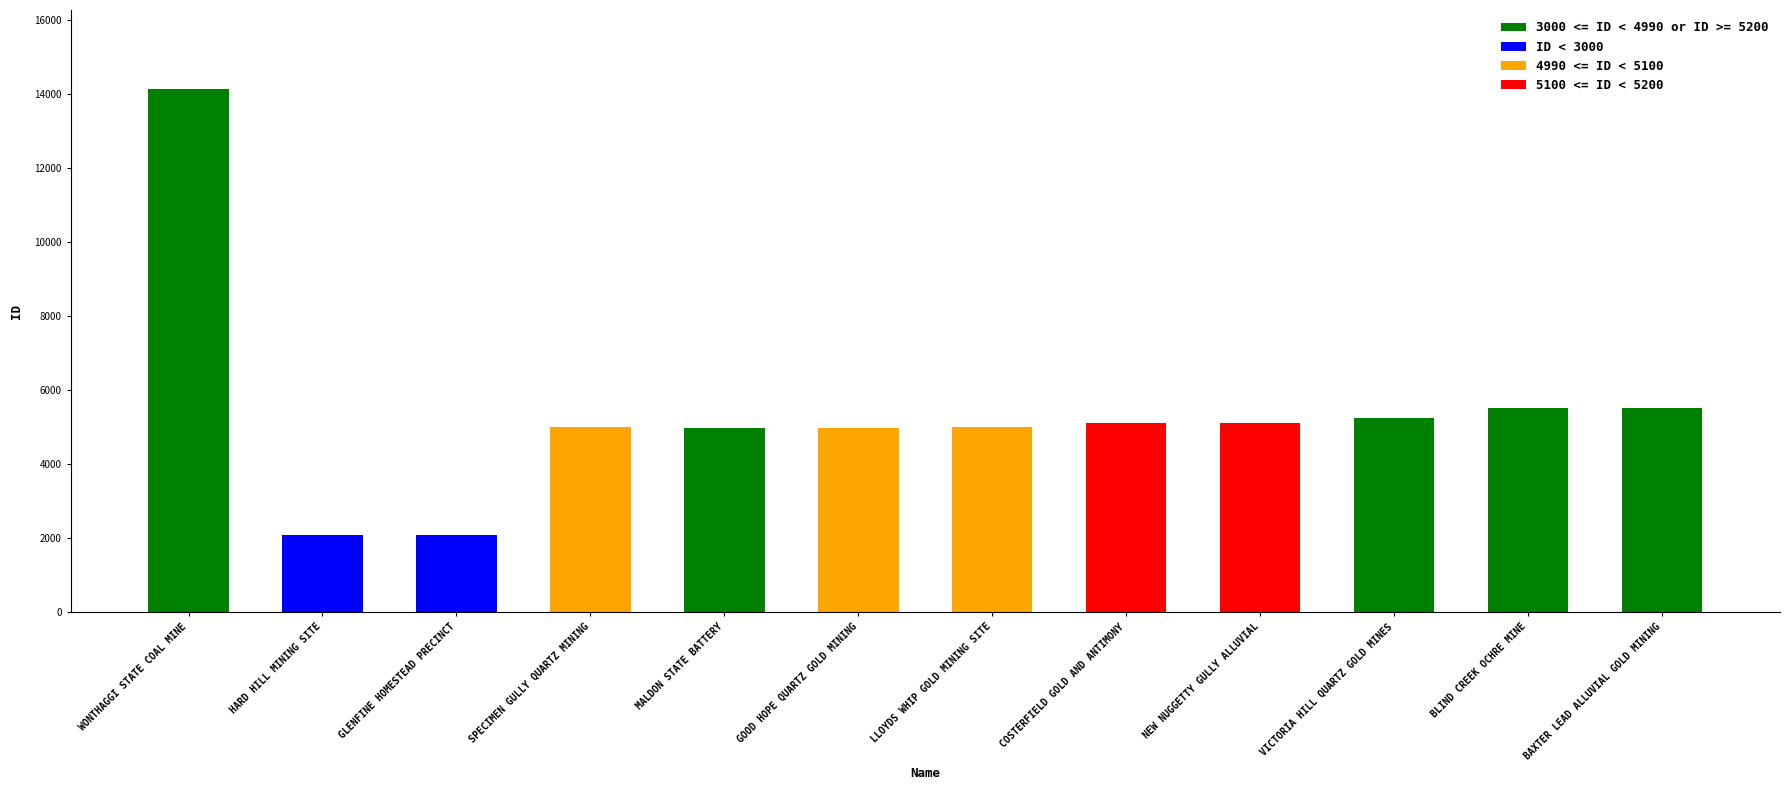

How many data points are above 5104?

5